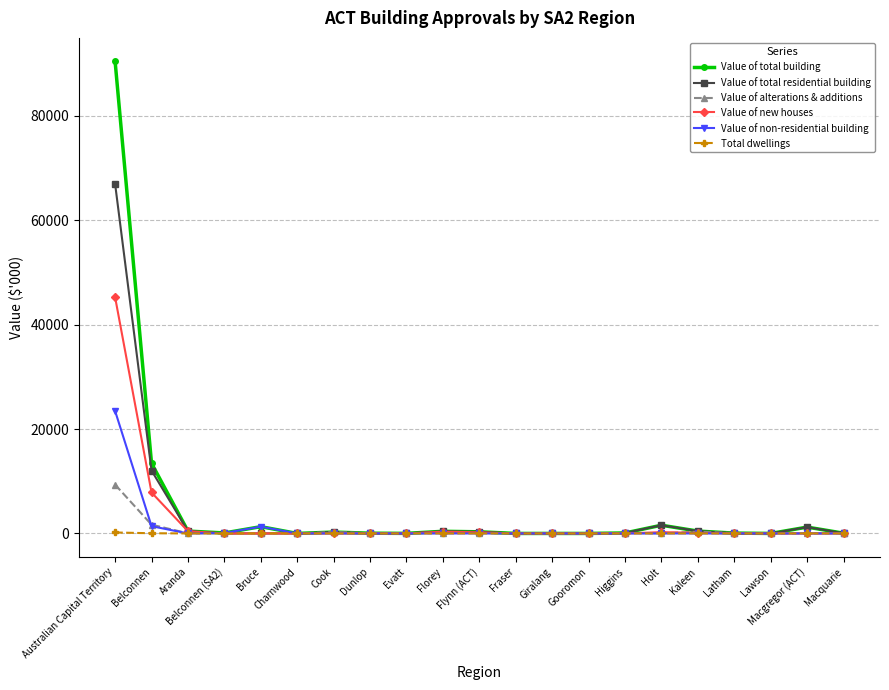

Which series has the largest range (max minus min)?

Value of total building